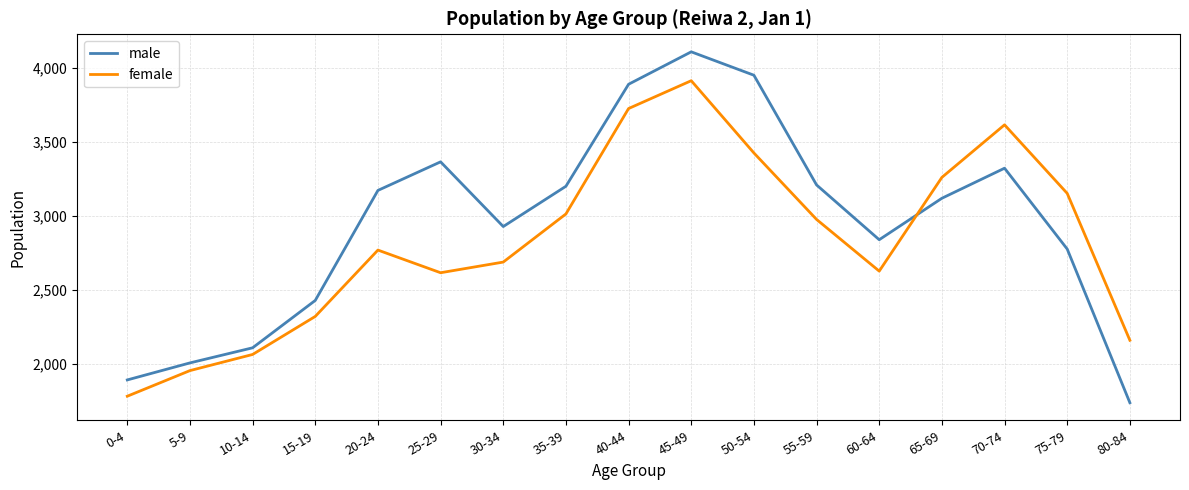

What is the difference between the male values at 30-34 and 55-59?

281